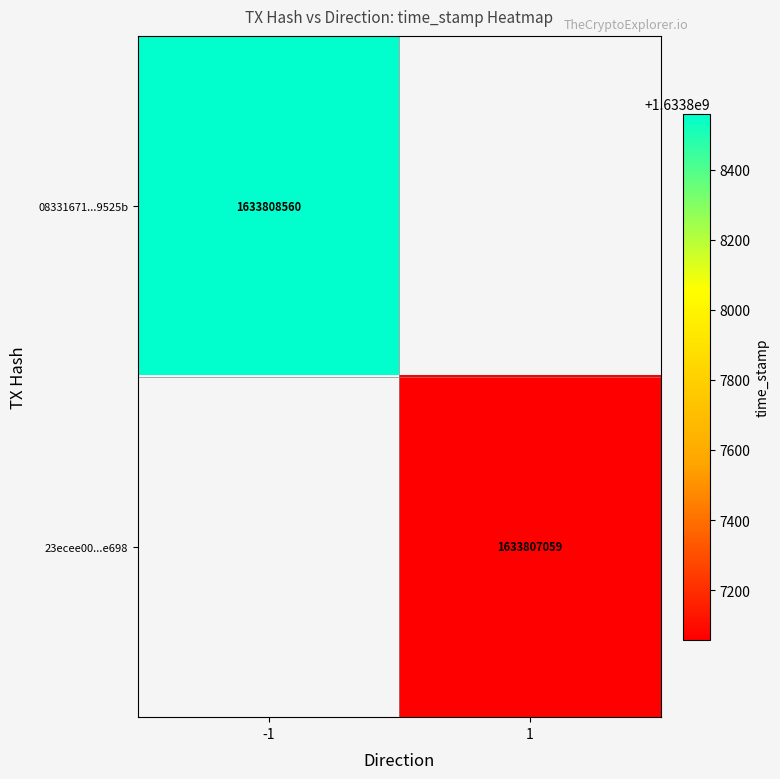

Reading left to right, transcribe all the data shown in this chart.

08331671637c684d0ce3dcb5ae64318bba9525b: -1	1633808560
23ecee002a1e772cd366003402de318f9a13e69: 1	1633807059